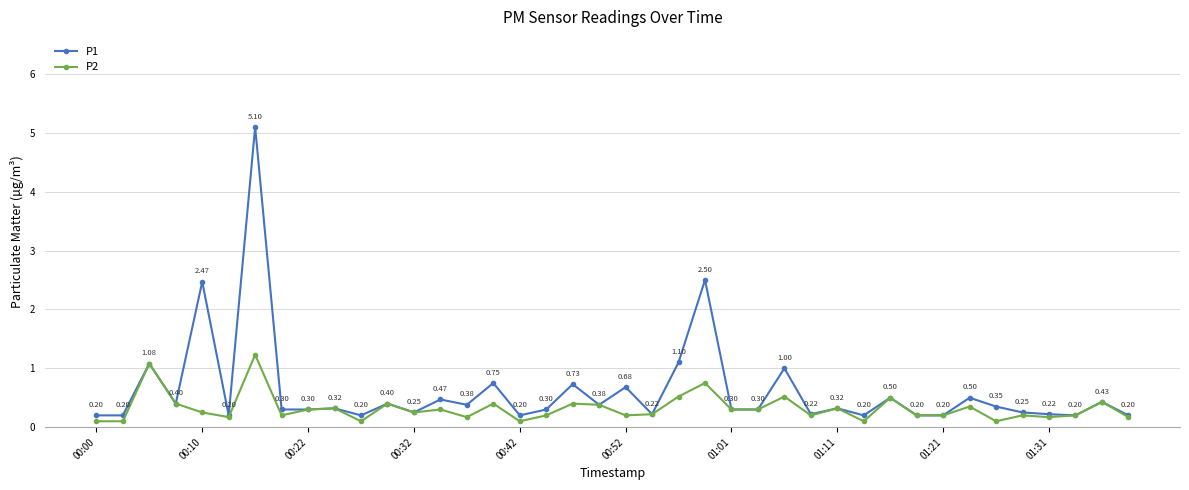

True or false: P2 has more than 1 points higher than both neighbors.

True